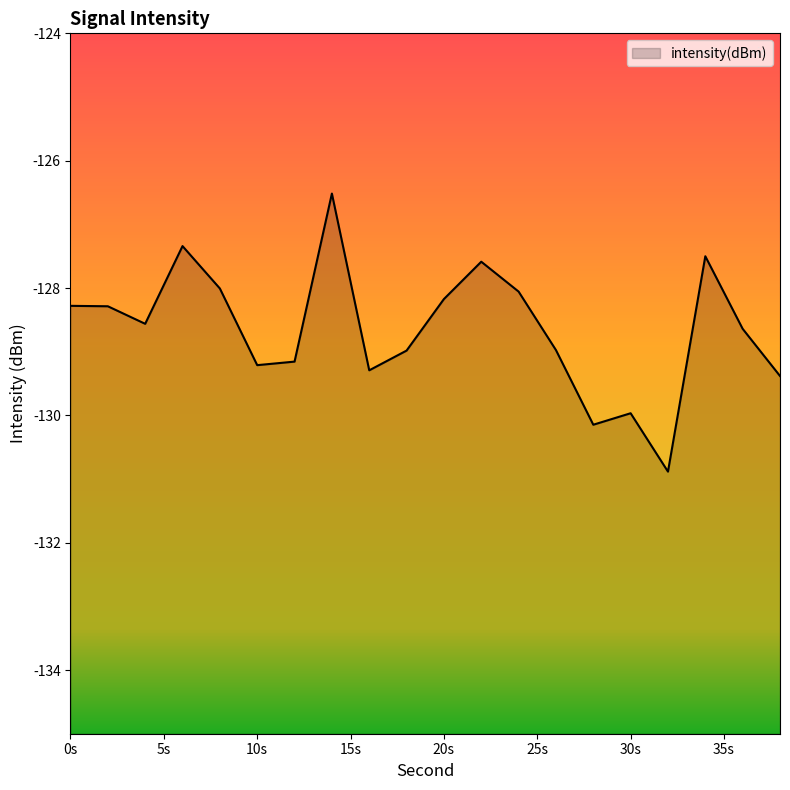

What is the maximum value shown in the chart?

-126.5